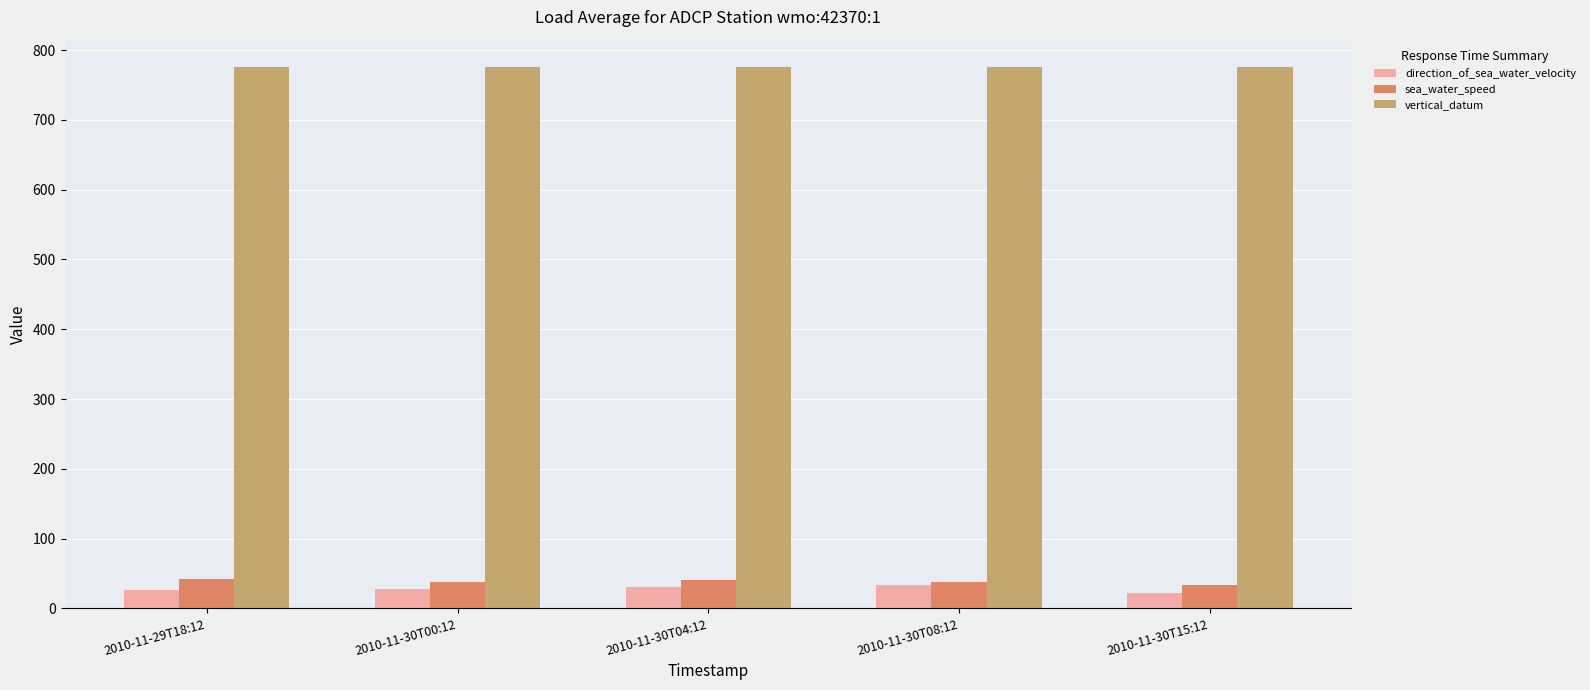

What is the maximum value for vertical_datum?

776.2